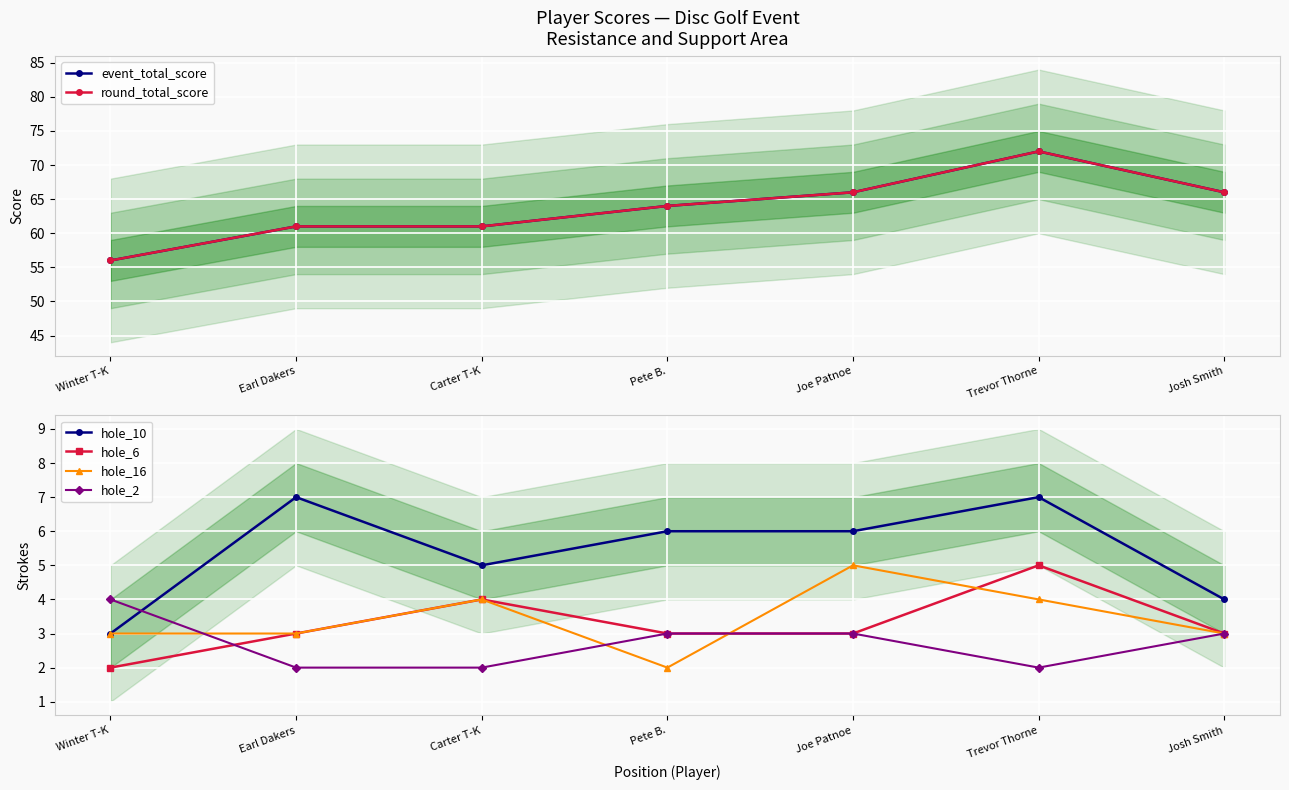

Which series has the largest range (max minus min)?

event_total_score